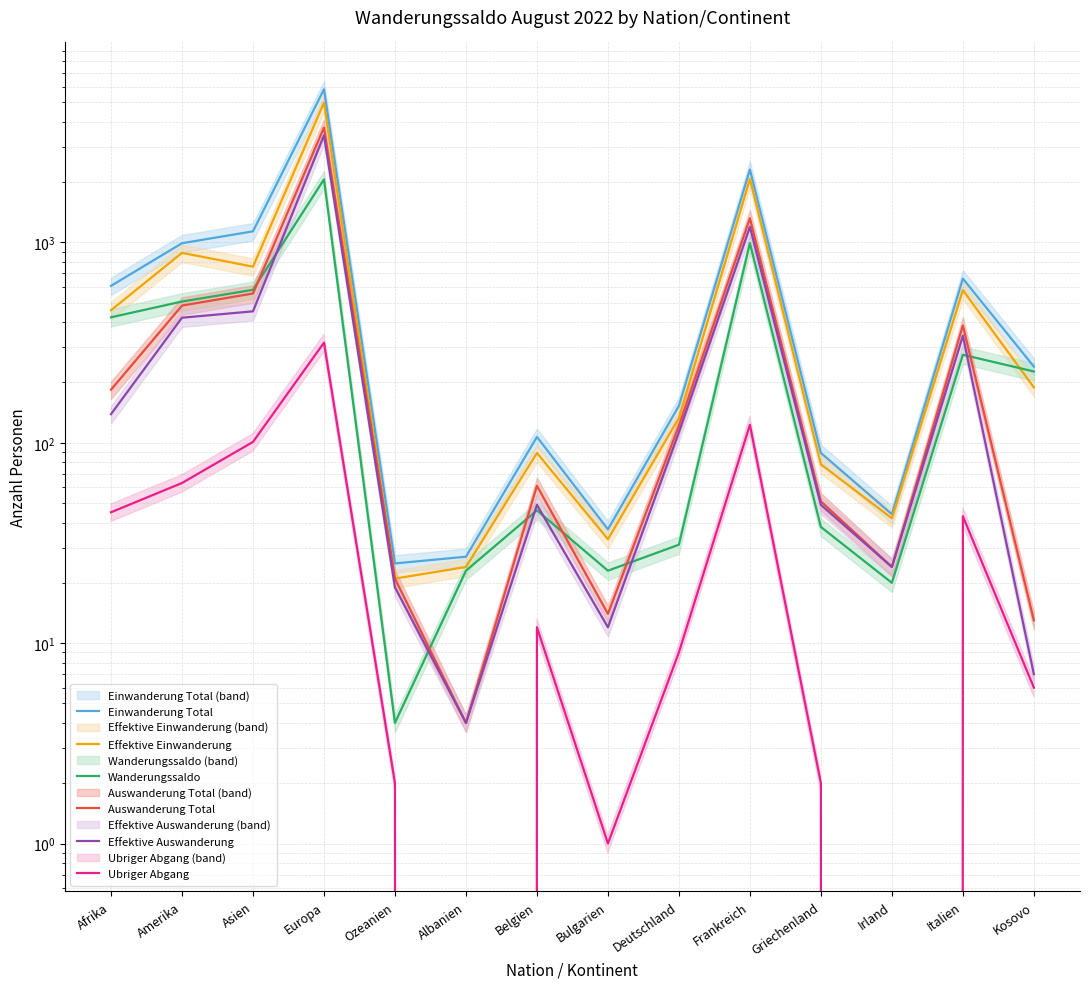

How many series are shown in this chart?

6